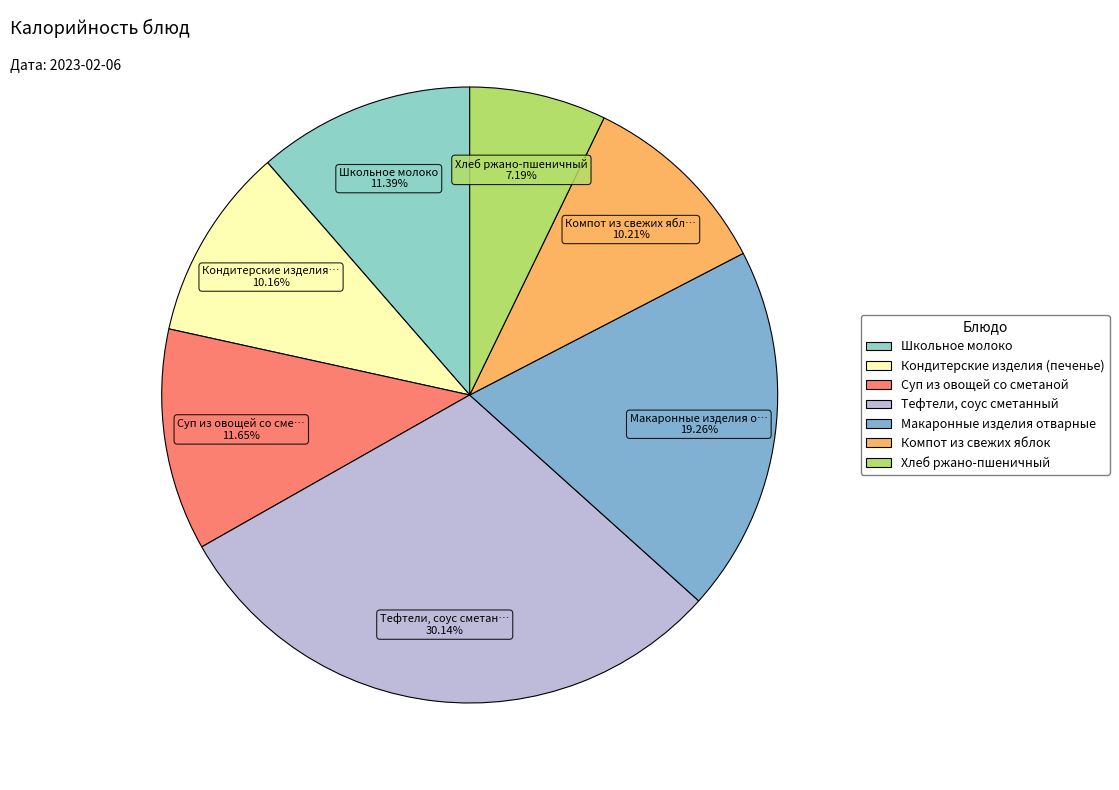

To the nearest percent, what percentage of the pie is Кондитерские изделия (печенье)?

10%